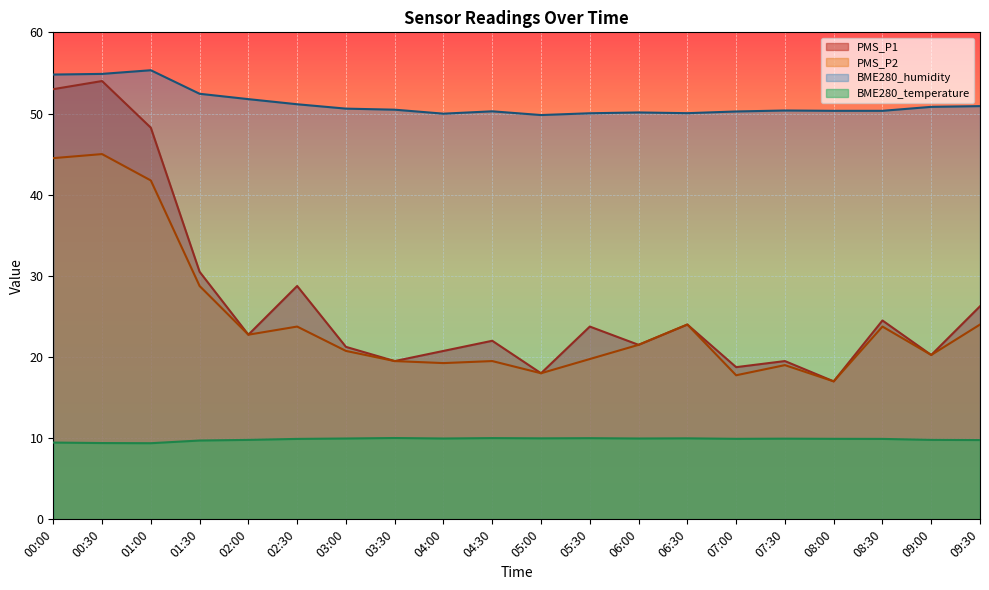

Between 02:00 and 06:30, which series saw the biggest shift?

BME280_humidity